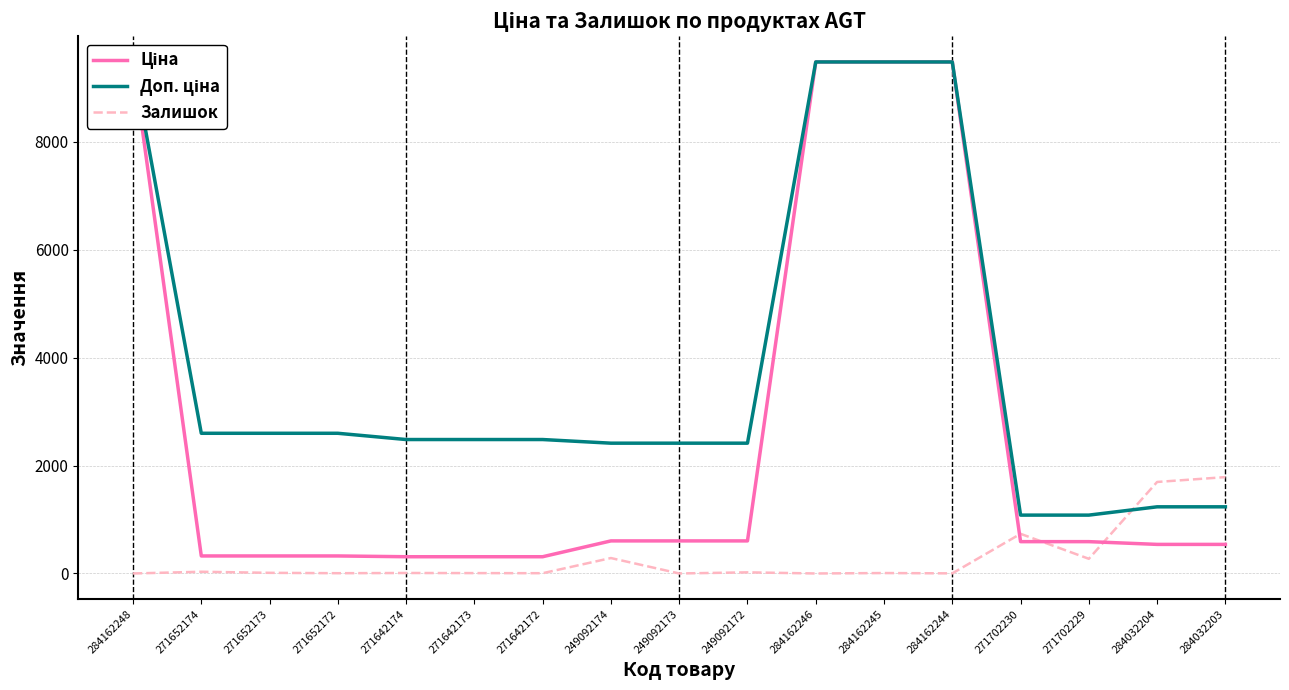

Which category has the highest value in the Ціна series?

284162248